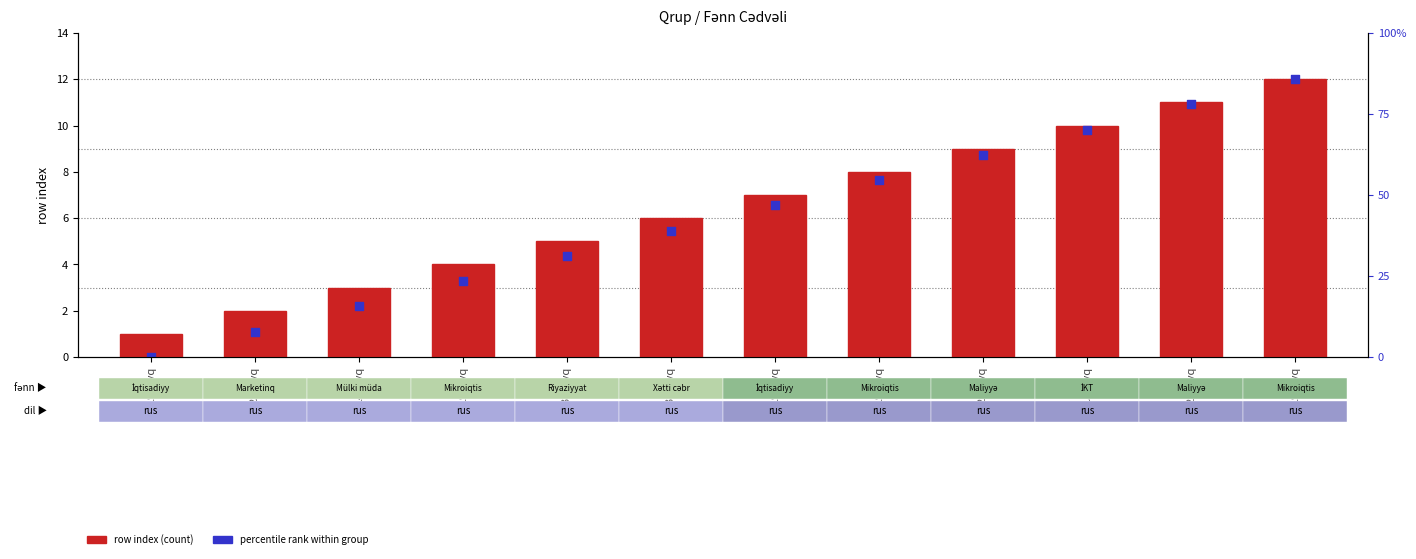

Which series contains the lowest Y value?

percentile rank within group